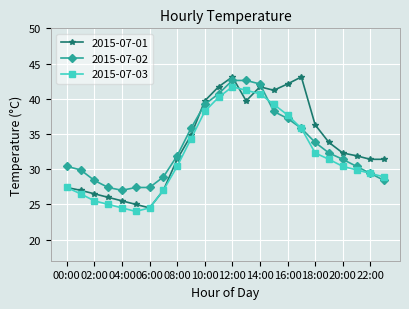

What is the maximum value for 2015-07-02?

42.6